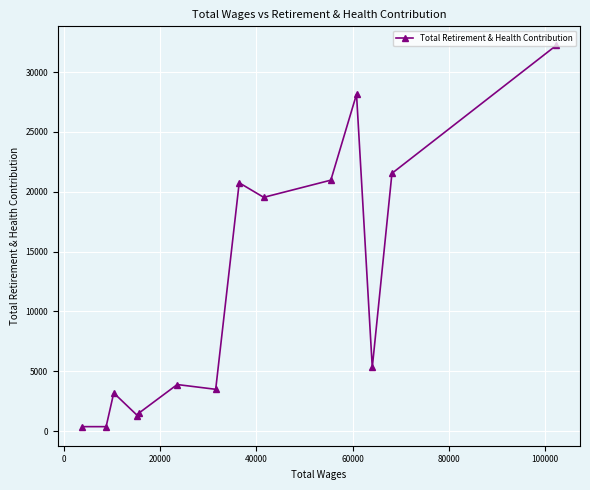

What is the greatest value displayed?

32234